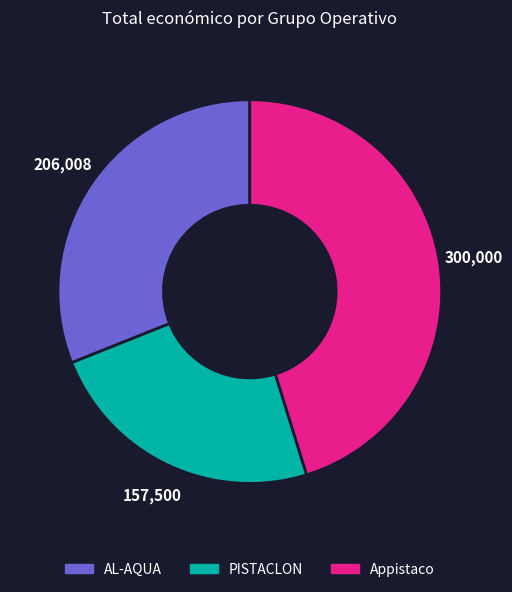

What is the largest slice in the pie chart?

Appistaco